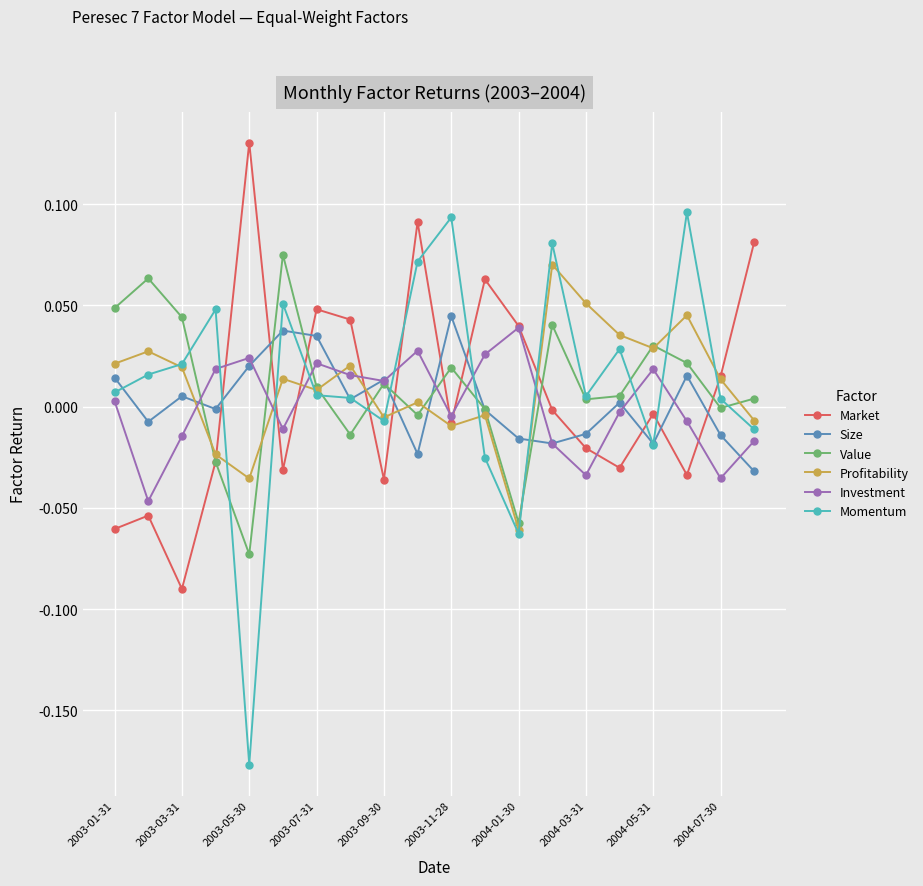

True or false: Market has more than 2 interior local peaks.

True